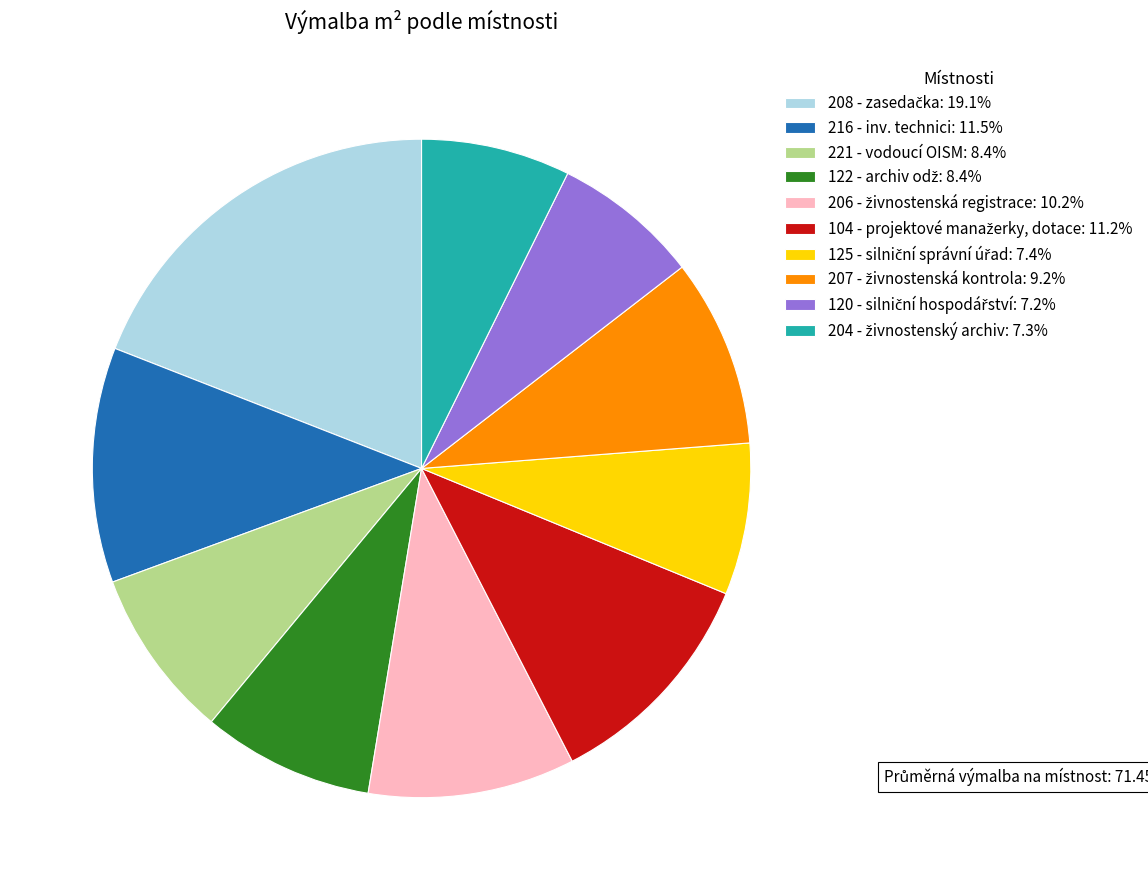

How many slices are in this pie chart?

10